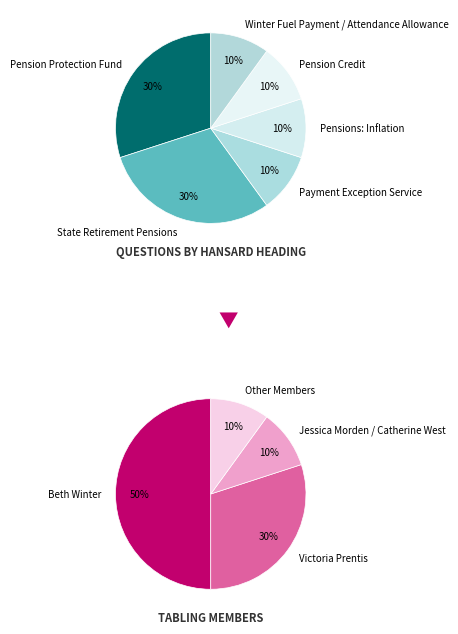

To the nearest percent, what portion does State Retirement Pensions represent?

30%